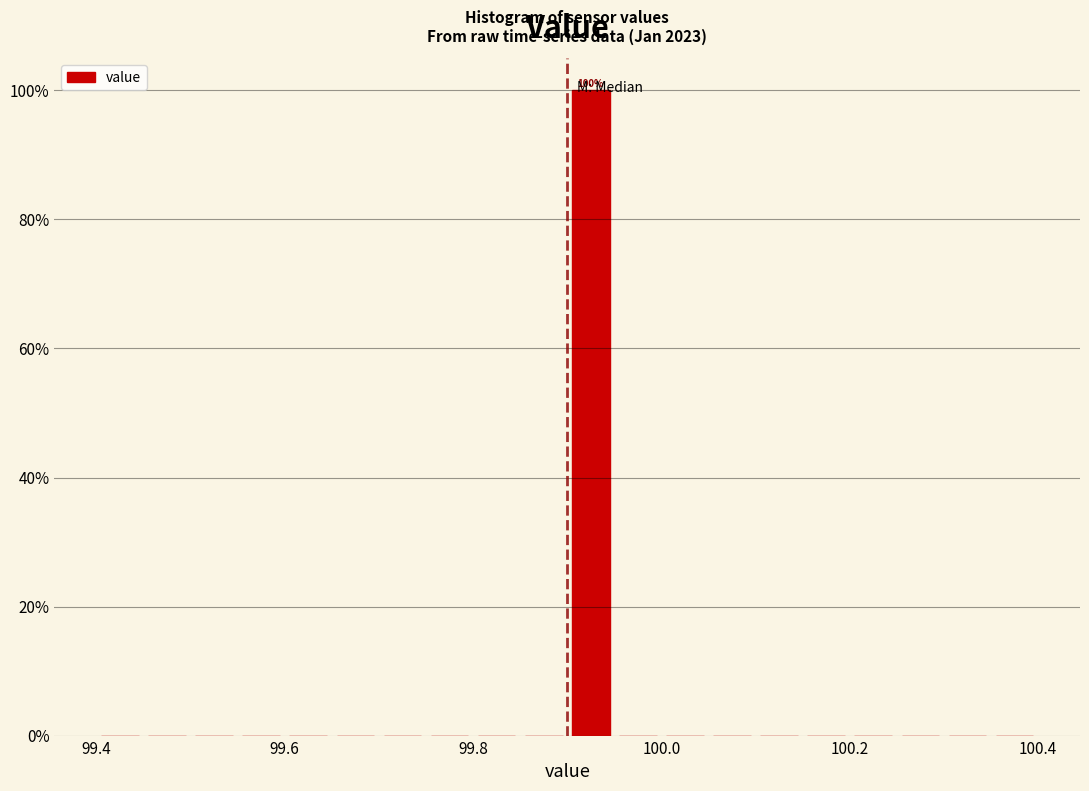

Around what value on the x-axis is the tallest bar? Give the approximate position of its centre, as read against the axis.

99.92